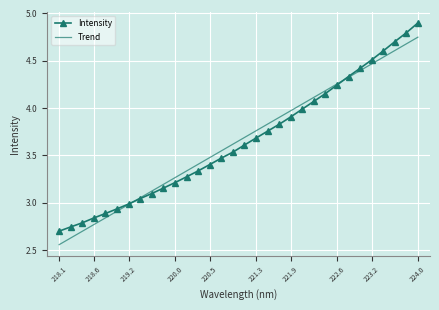

What is the maximum value shown in the chart?

4.9